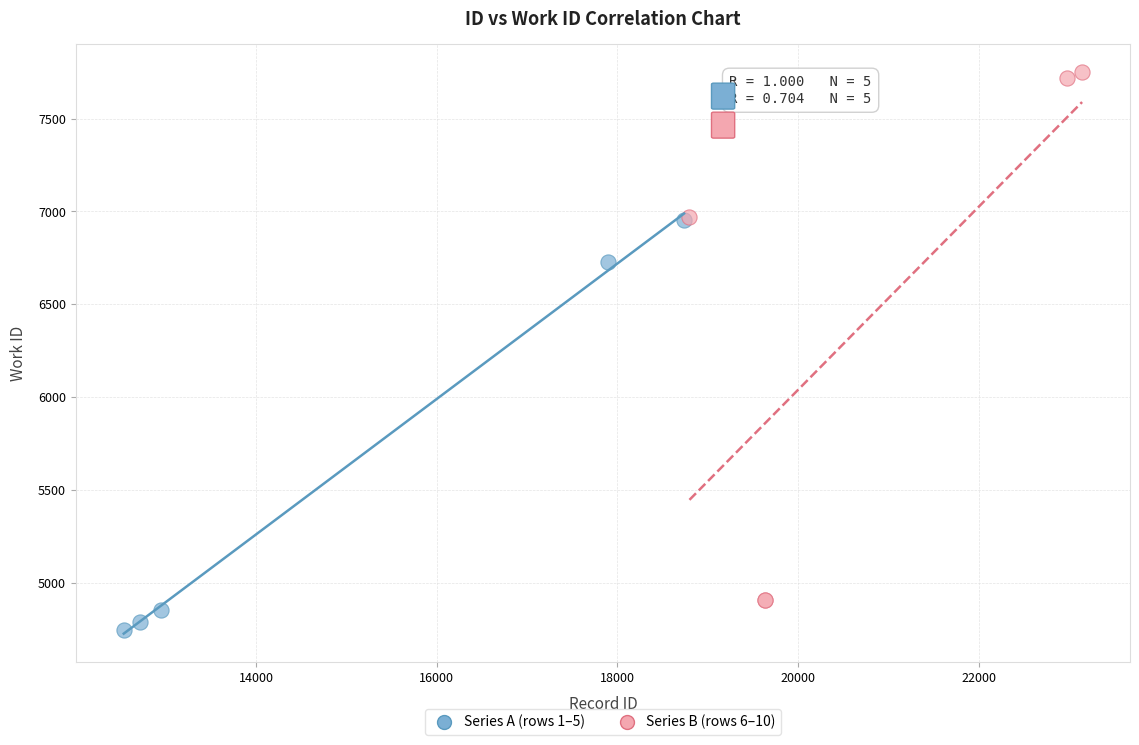

What are all the series names shown in the legend?

Series A (rows 1–5), Series B (rows 6–10)